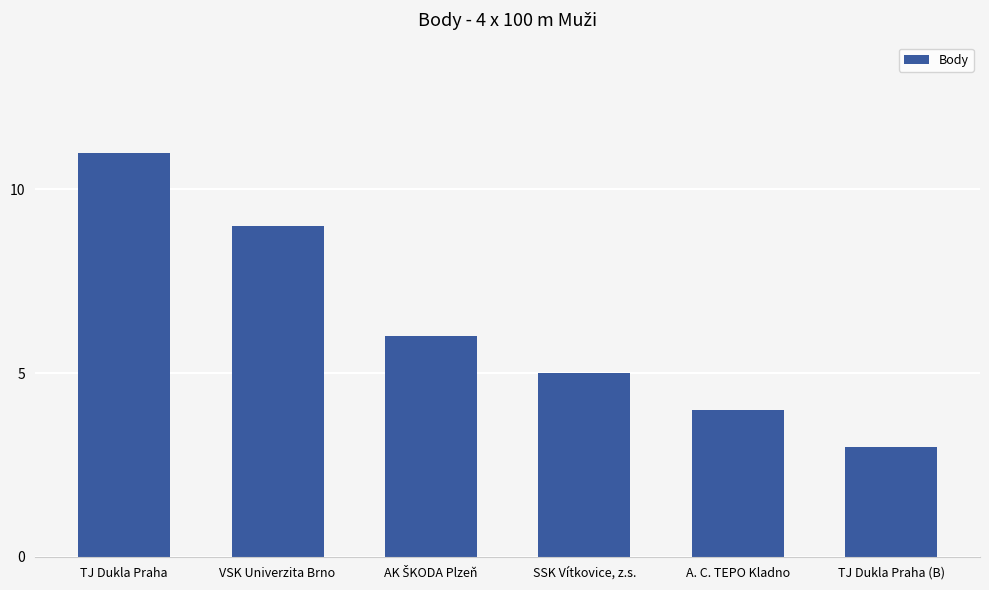

True or false: the data shows 4 at A. C. TEPO Kladno.

True